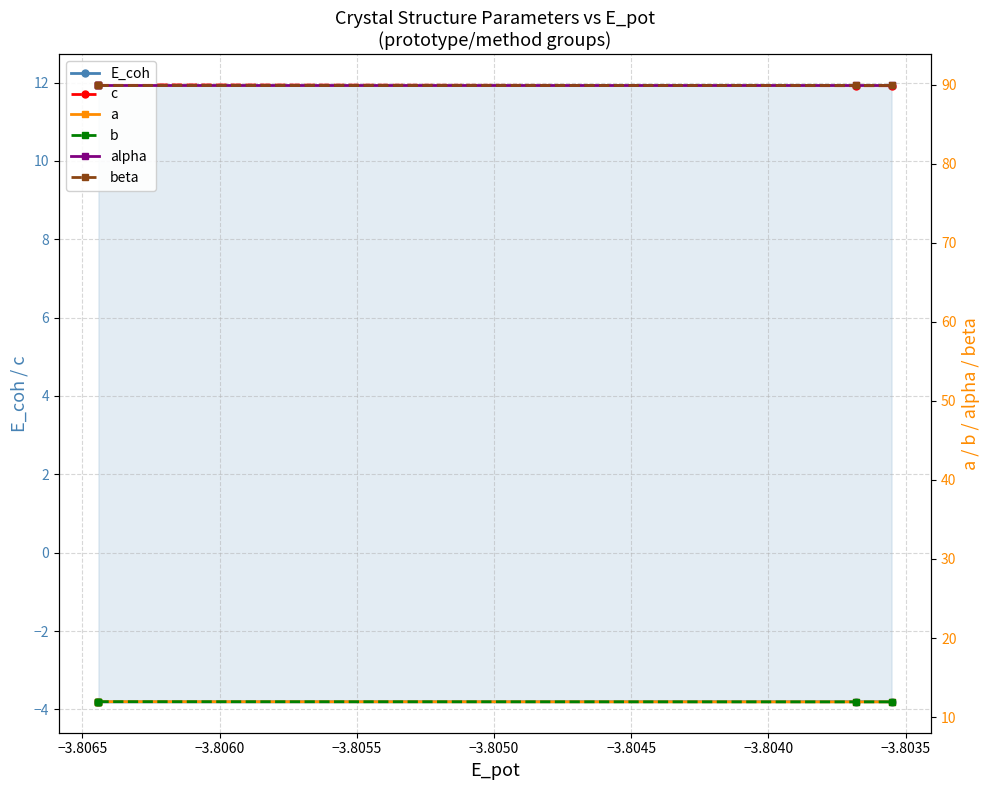

Which series has the largest range (max minus min)?

c